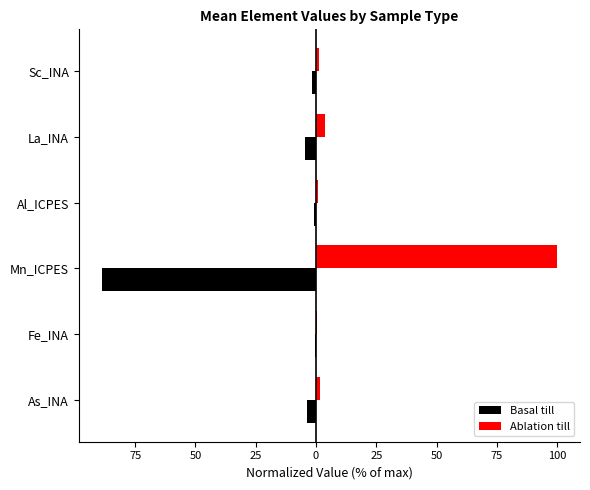

What are all the series names shown in the legend?

Basal till, Ablation till